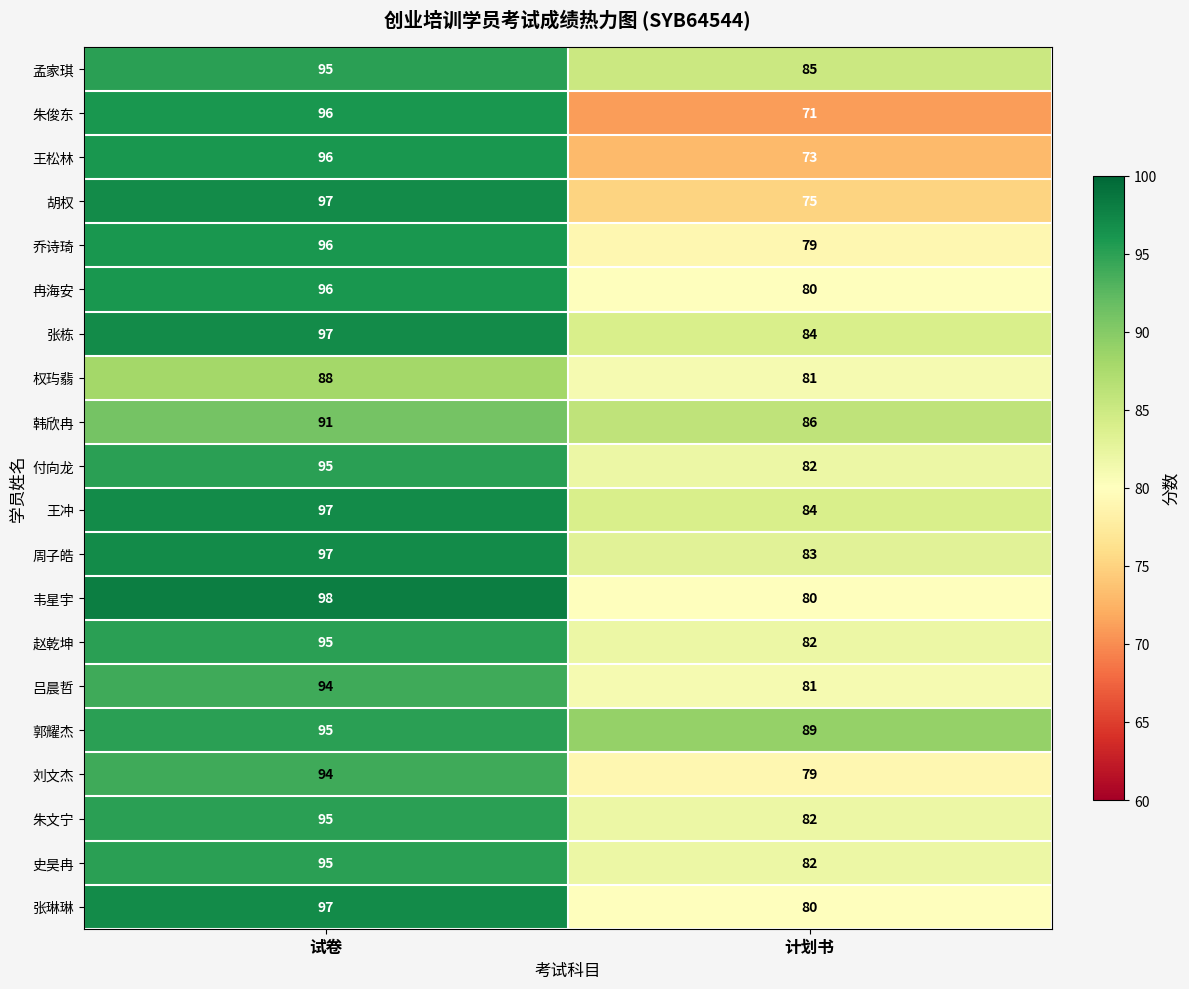

How many distinct data groups are displayed?

20